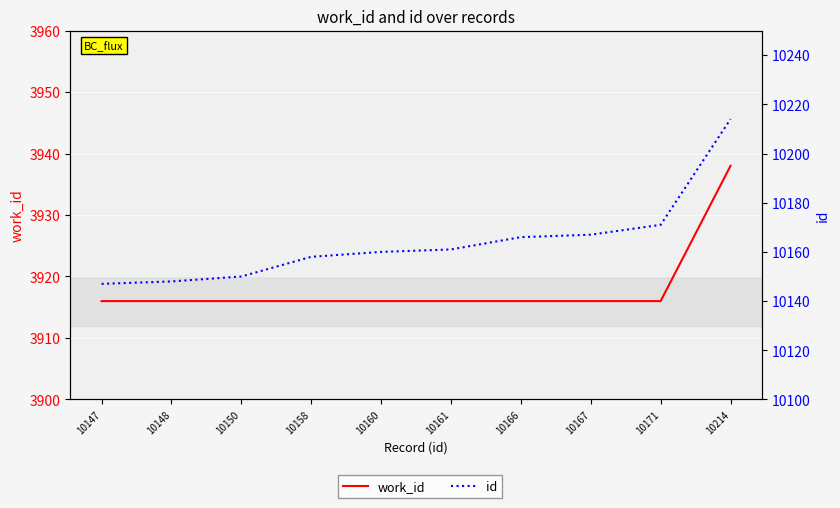

How many values in the id series are below 10161?

5